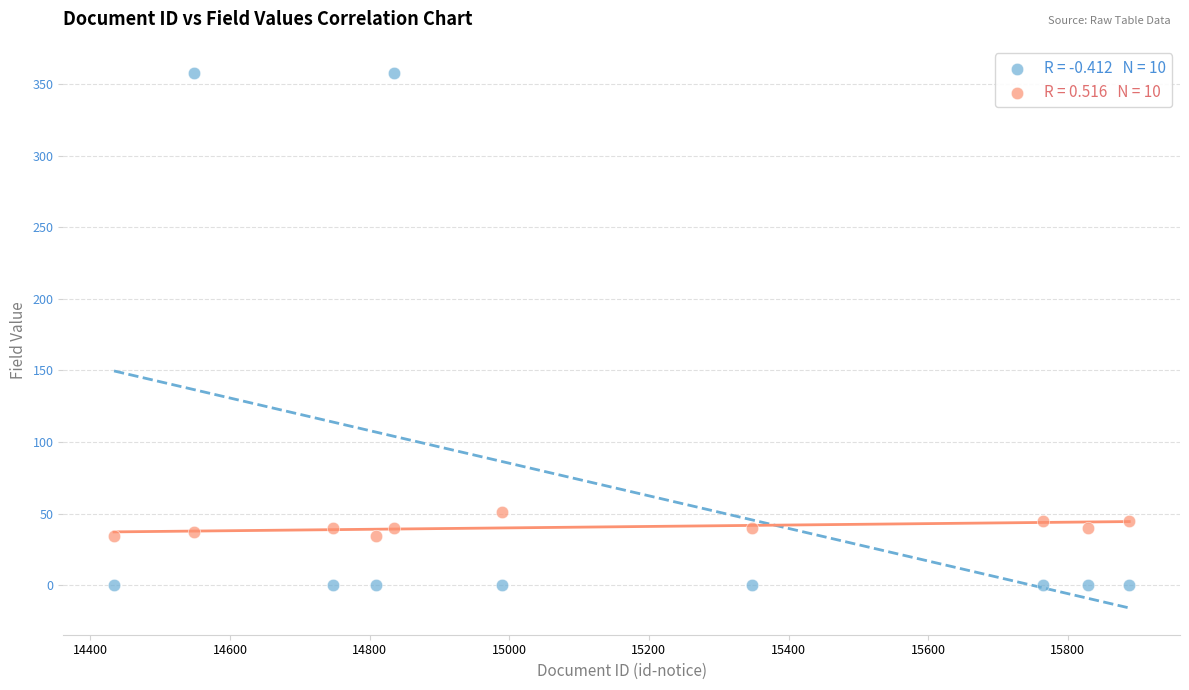

Across all data points, what is the range of Y values (max minus min)?

358